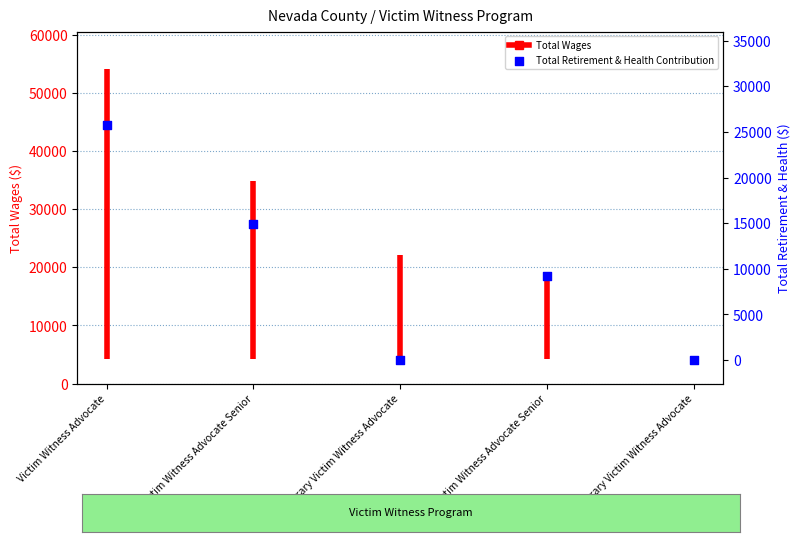

What is the change in value from Victim Witness Advocate to Temporary Victim Witness Advocate?

-25725